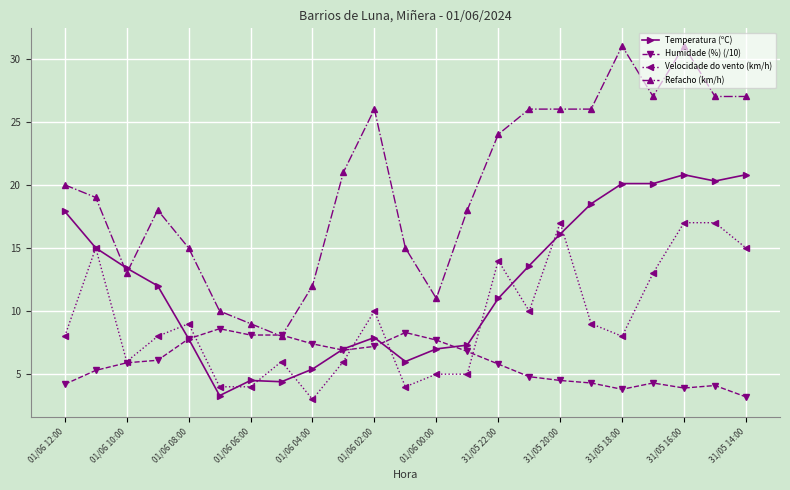

What is the minimum value for Humidade (%) (/10)?

3.2